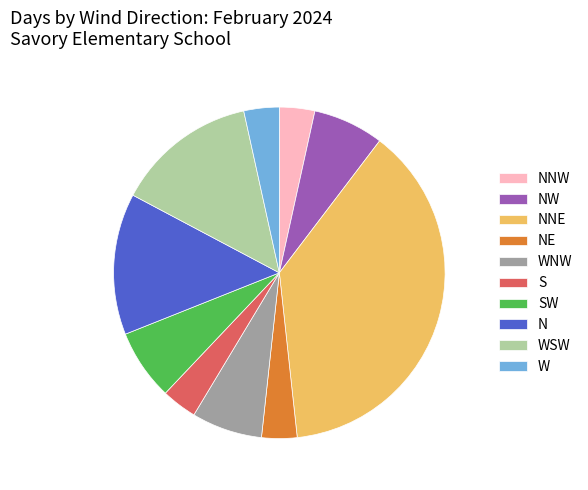

How many slices are in this pie chart?

10